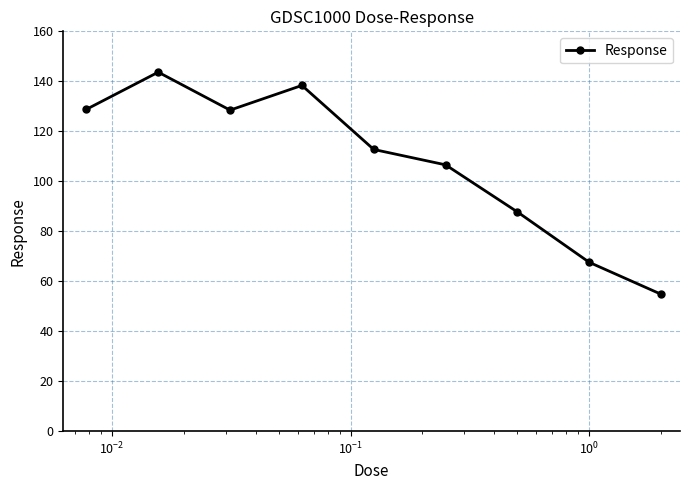

What is the maximum value shown in the chart?

143.7